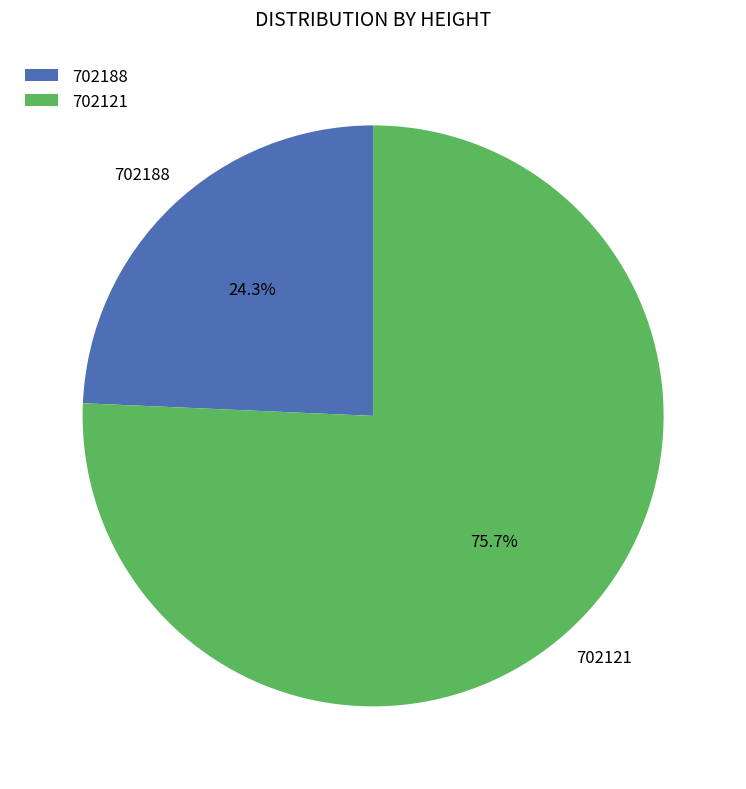

How many segments does this pie chart have?

2